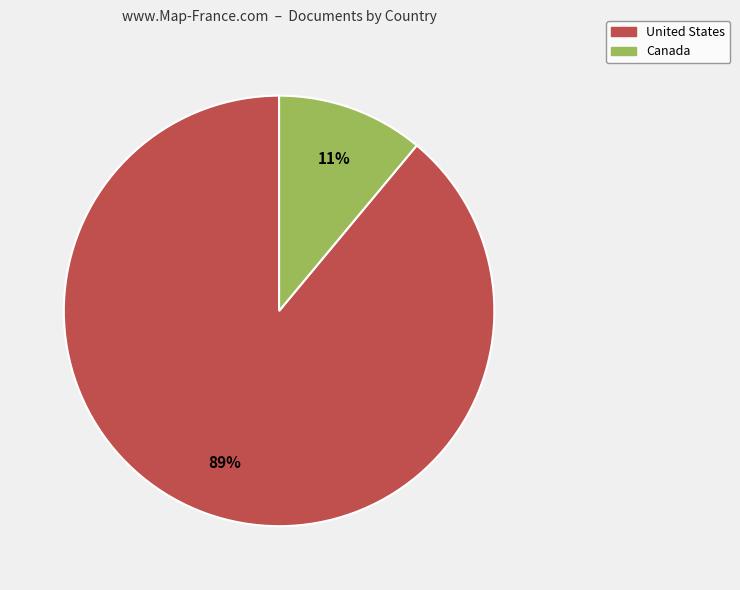

What percentage is the Canada slice, to the nearest percent?

11%